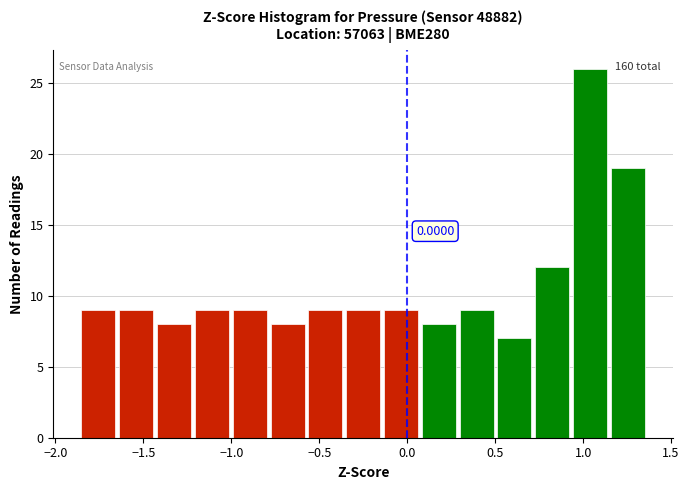

Over which range of the x-axis is the bar tallest?

0.95 to 1.15